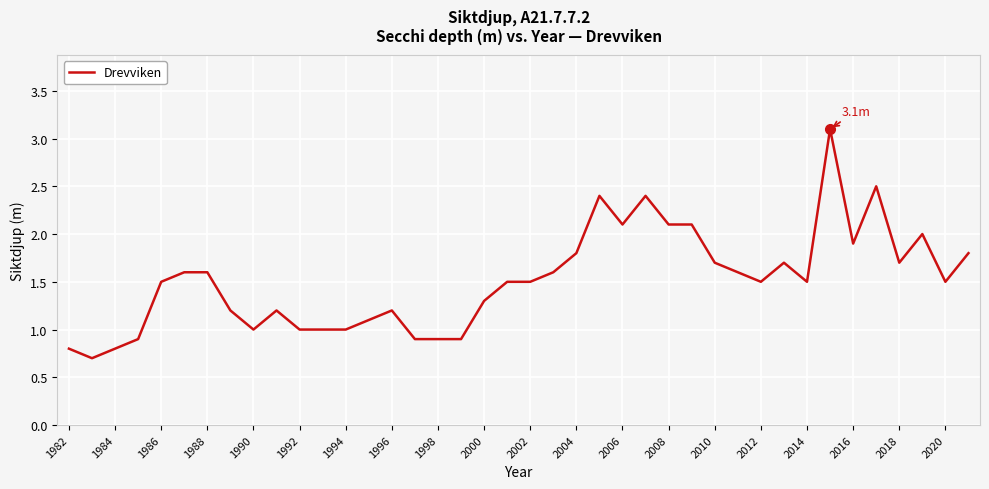

What is the minimum value shown in the chart?

0.7